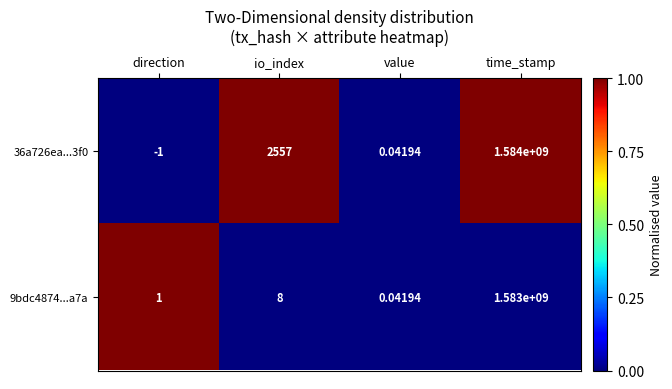

At which category is the sum across all series the highest?

time_stamp